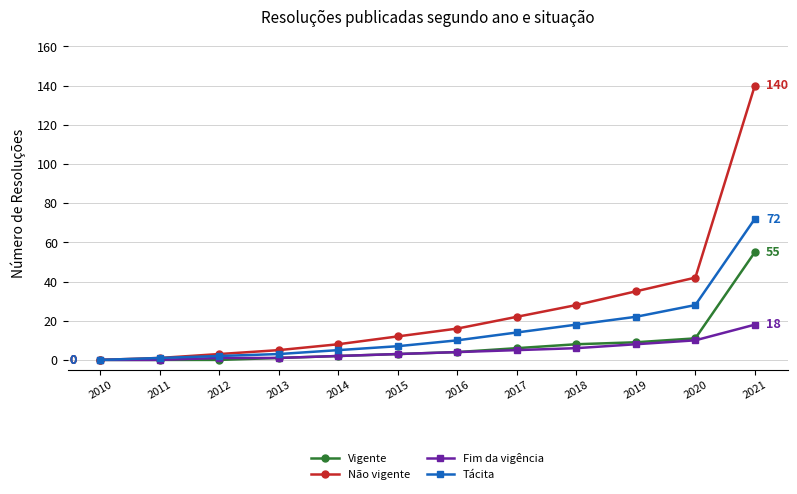

What is the approximate value of Vigente at 2019?

9